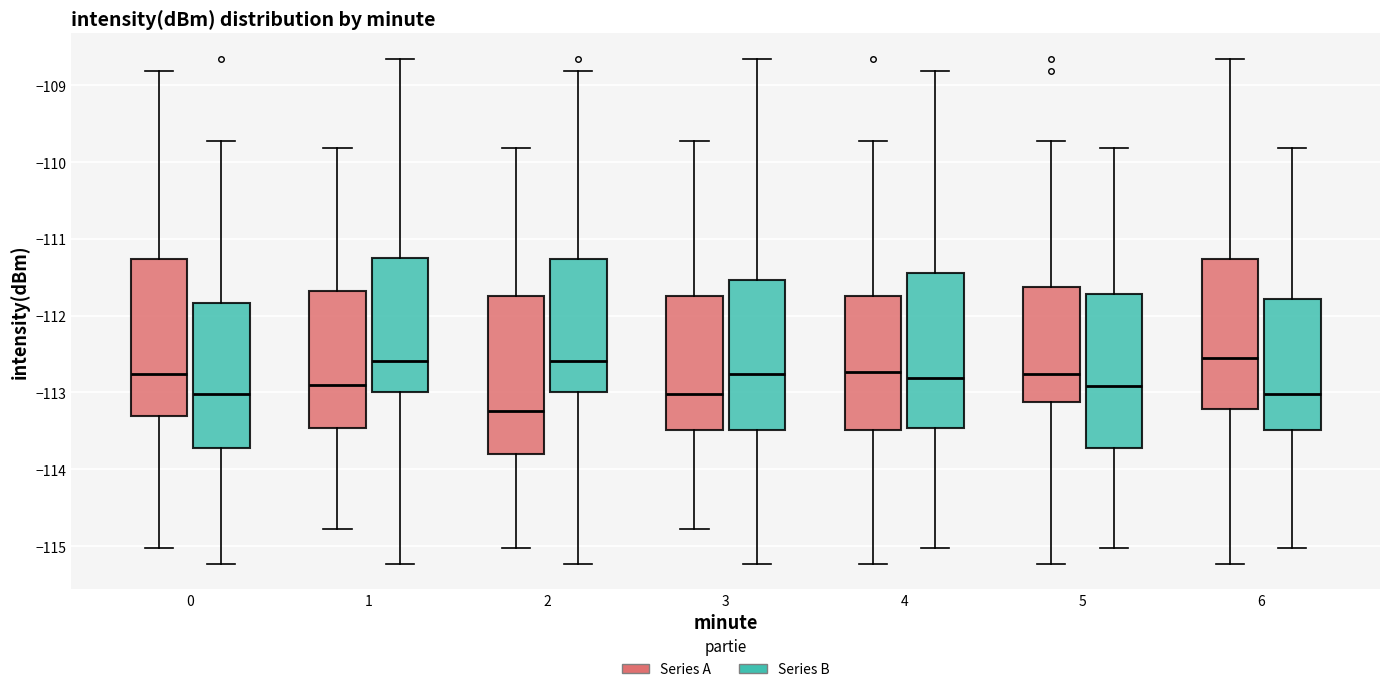

Reading left to right, read every box against the y-axis: the position of its median line, the range the box covers, and the ends of its whiskers. The values are not printed on the chart, so give them approximately, as read against the axis.

0 (Series A): median -112.8, box -113.3 to -111.3, whiskers -115.0 to -108.8
0 (Series B): median -113.0, box -113.7 to -111.8, whiskers -115.2 to -109.7
1 (Series A): median -112.9, box -113.5 to -111.7, whiskers -114.8 to -109.8
1 (Series B): median -112.6, box -113.0 to -111.2, whiskers -115.2 to -108.6
2 (Series A): median -113.2, box -113.8 to -111.7, whiskers -115.0 to -109.8
2 (Series B): median -112.6, box -113.0 to -111.3, whiskers -115.2 to -108.8
3 (Series A): median -113.0, box -113.5 to -111.7, whiskers -114.8 to -109.7
3 (Series B): median -112.8, box -113.5 to -111.5, whiskers -115.2 to -108.6
4 (Series A): median -112.7, box -113.5 to -111.7, whiskers -115.2 to -109.7
4 (Series B): median -112.8, box -113.5 to -111.4, whiskers -115.0 to -108.8
5 (Series A): median -112.8, box -113.1 to -111.6, whiskers -115.2 to -109.7
5 (Series B): median -112.9, box -113.7 to -111.7, whiskers -115.0 to -109.8
6 (Series A): median -112.6, box -113.2 to -111.3, whiskers -115.2 to -108.6
6 (Series B): median -113.0, box -113.5 to -111.8, whiskers -115.0 to -109.8